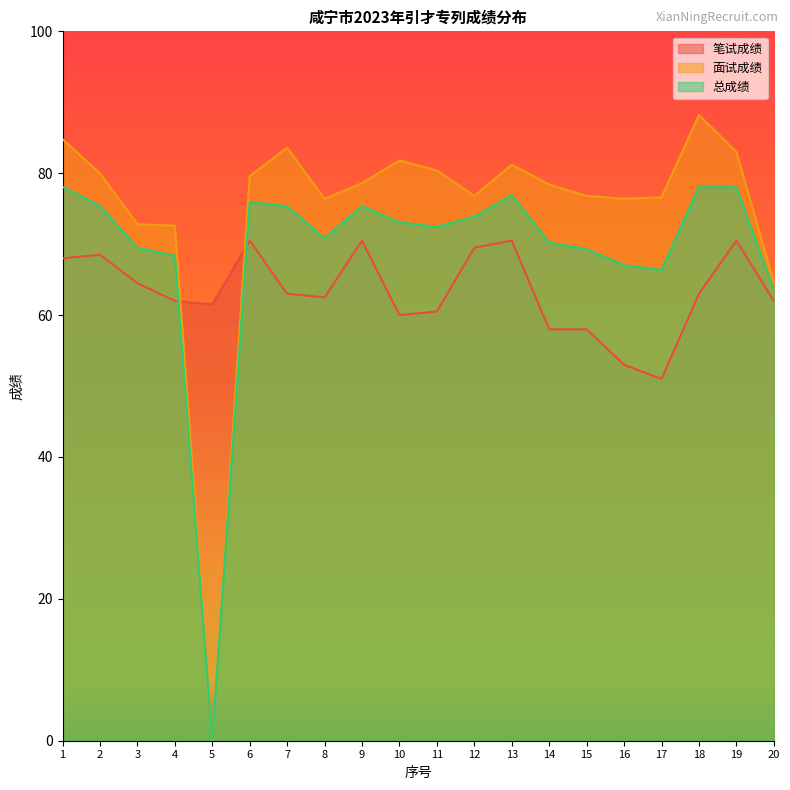

At which category is the sum across all series the highest?

19